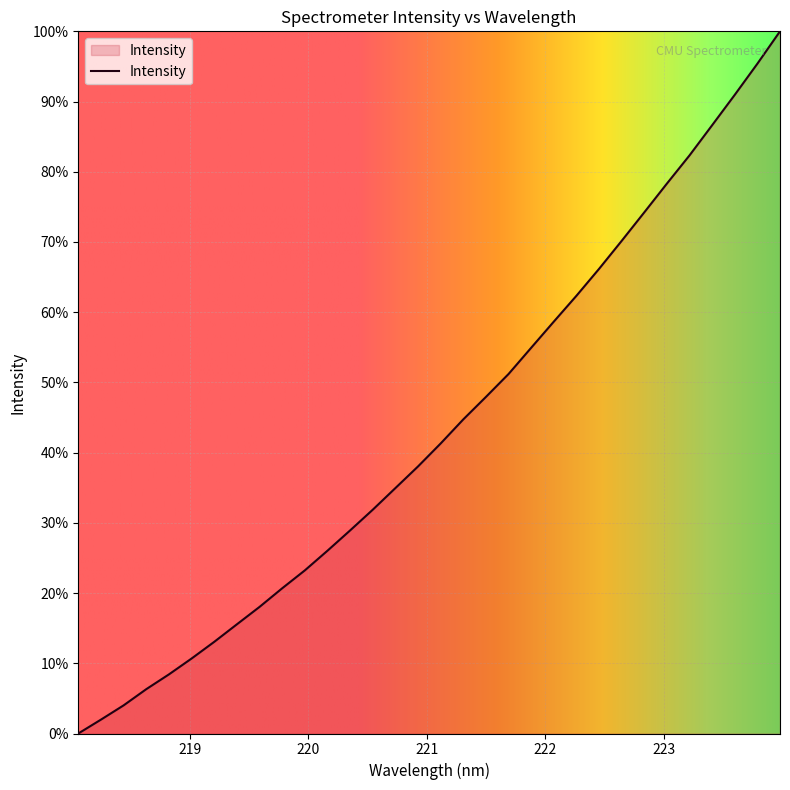

What is the sum of all values?

1387.2